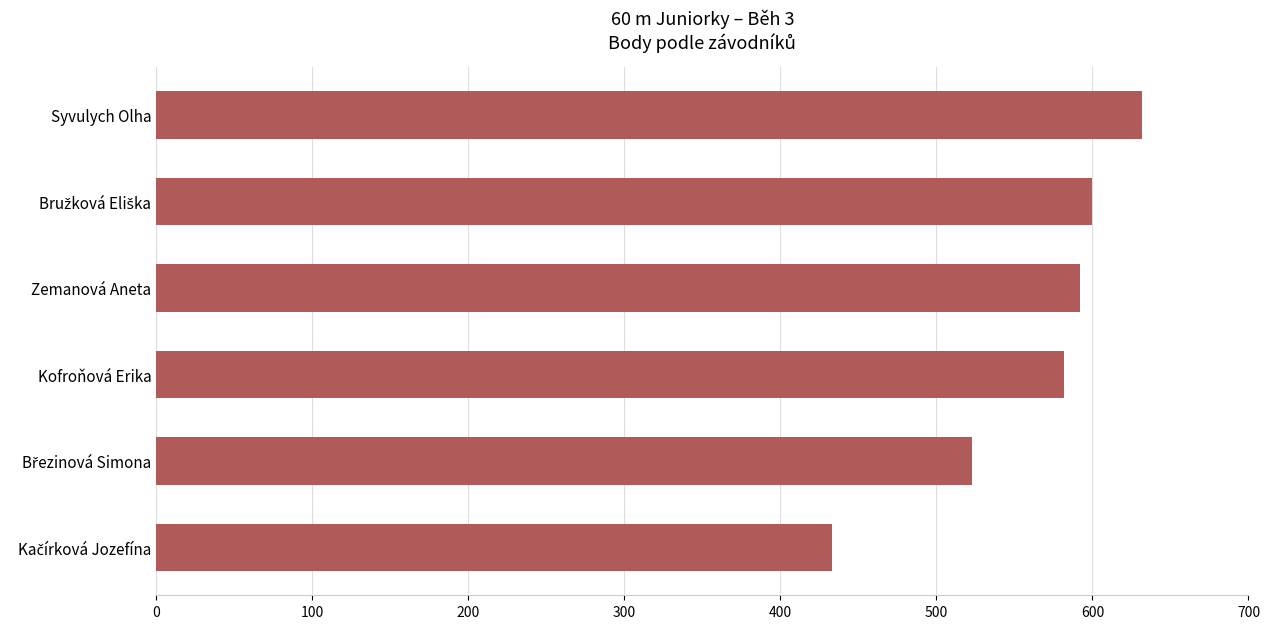

How many bars are there in total?

6